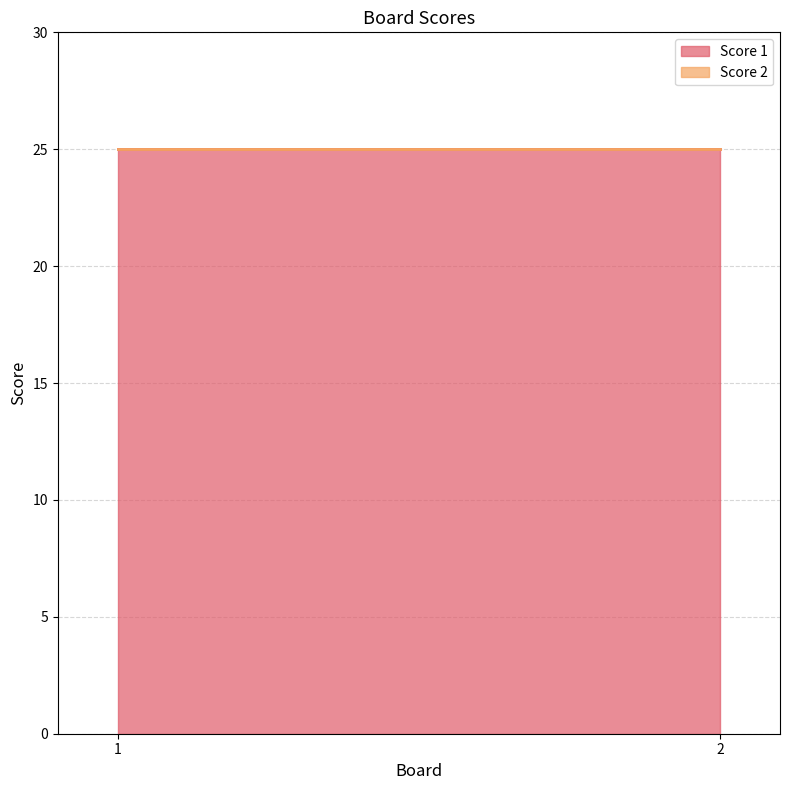

Which category has the lowest value in the Score 1 series?

1